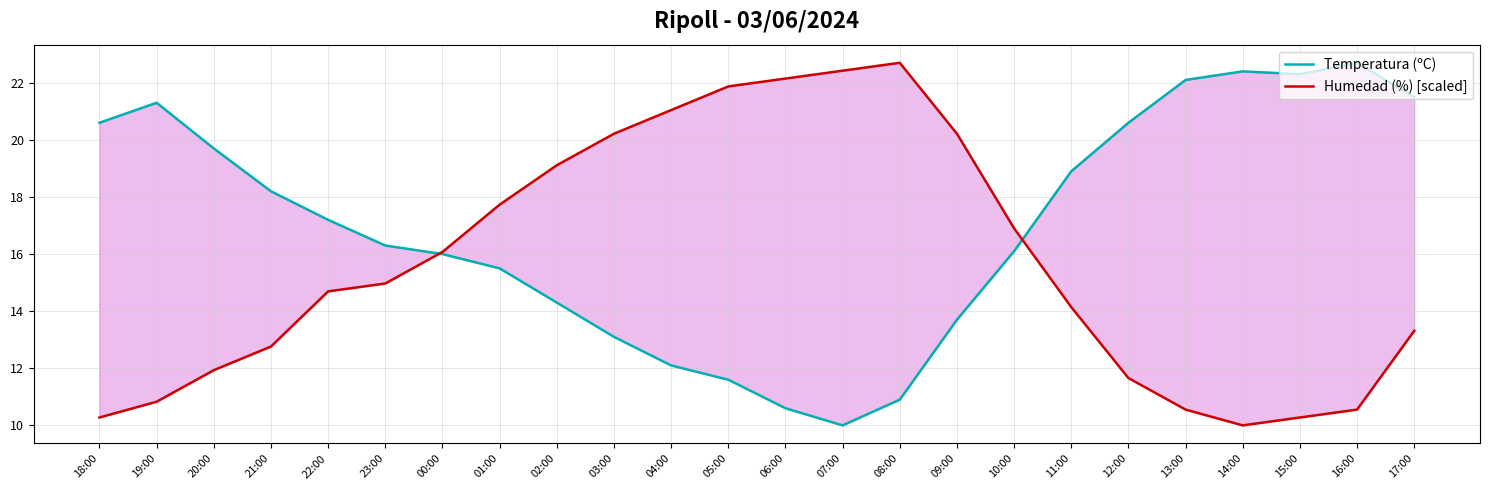

What is the difference between the Temperatura (ºC) values at 04:00 and 11:00?

6.8